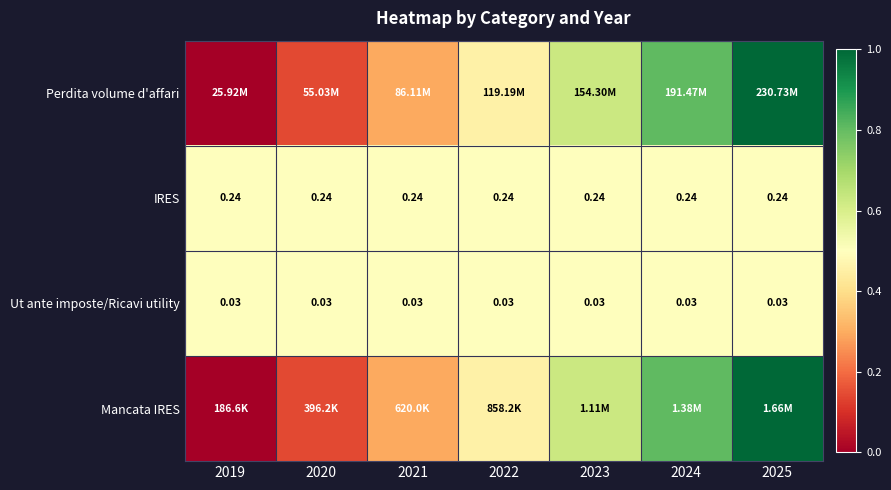

How many series are shown in this chart?

4